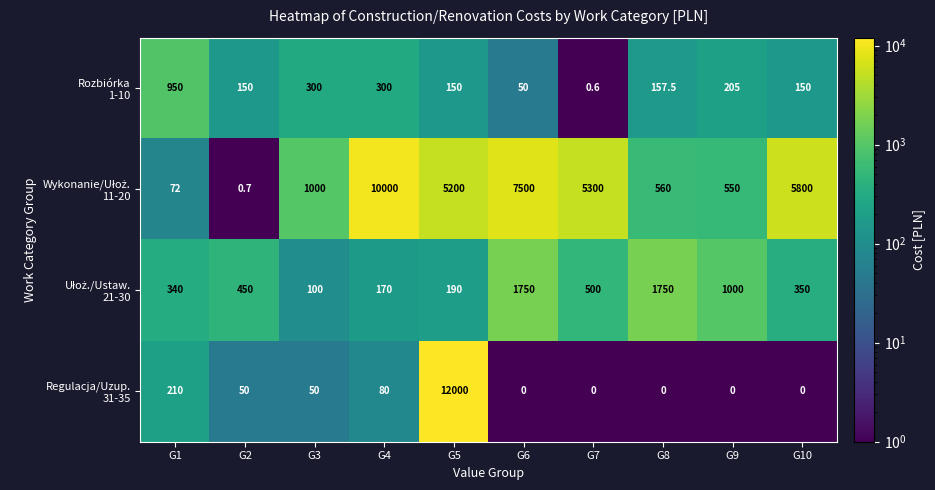

What is the difference between the highest and lowest values at G10?

5800.0